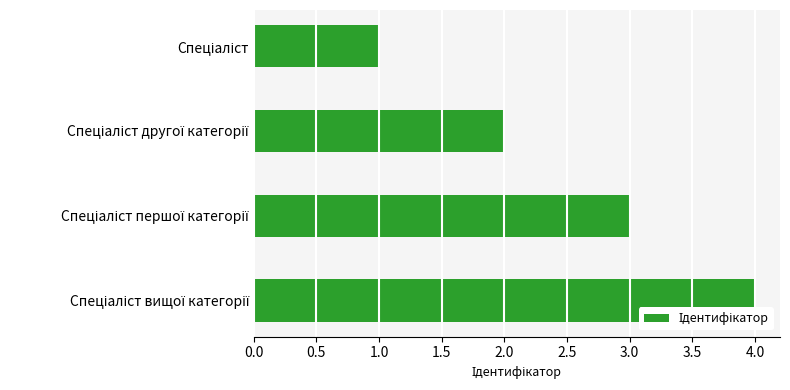

What is the sum of all values?

10